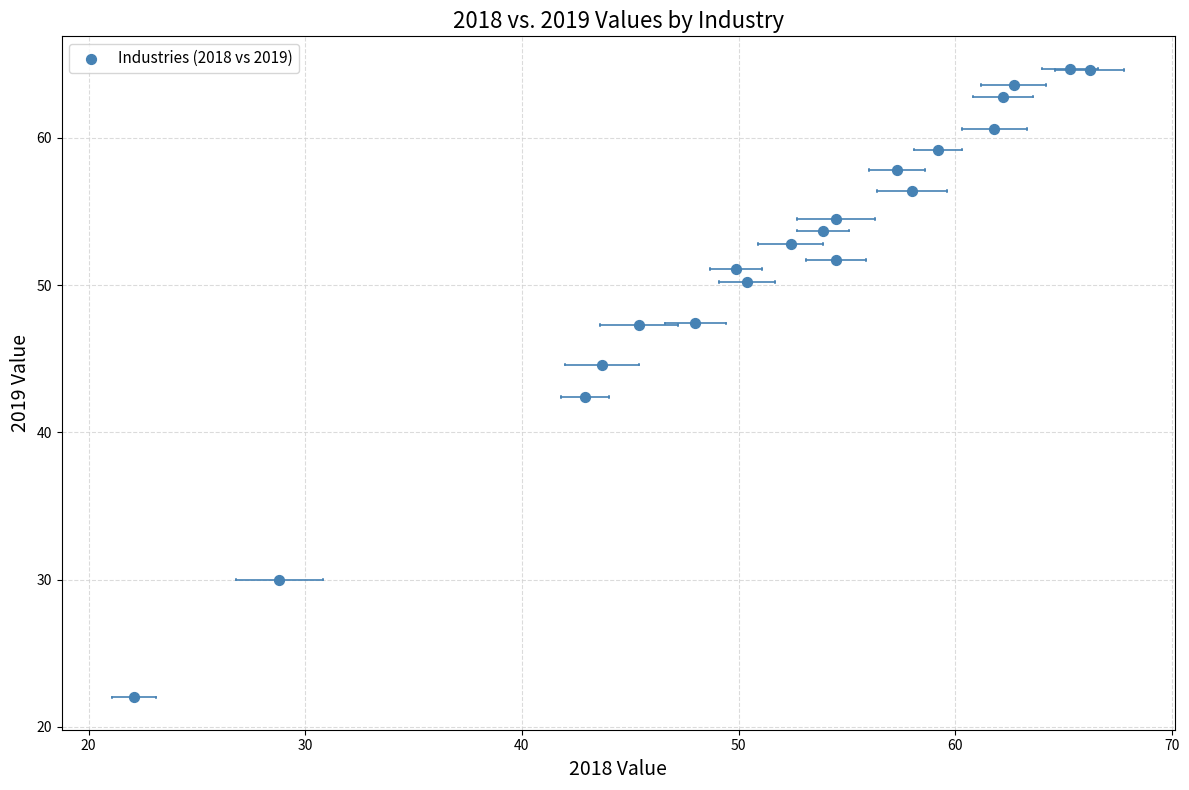

What Y value in the scatter plot is closest to 43?

42.4